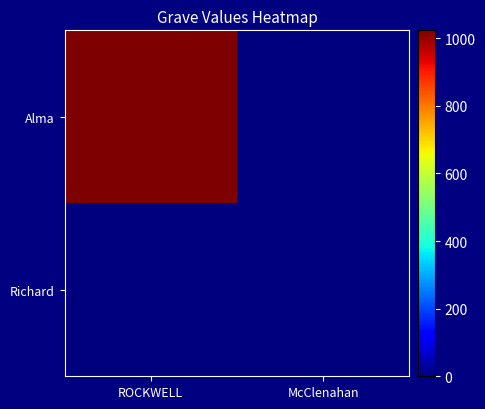

At McClenahan, list the series in order from smallest to largest.

Alma, Richard